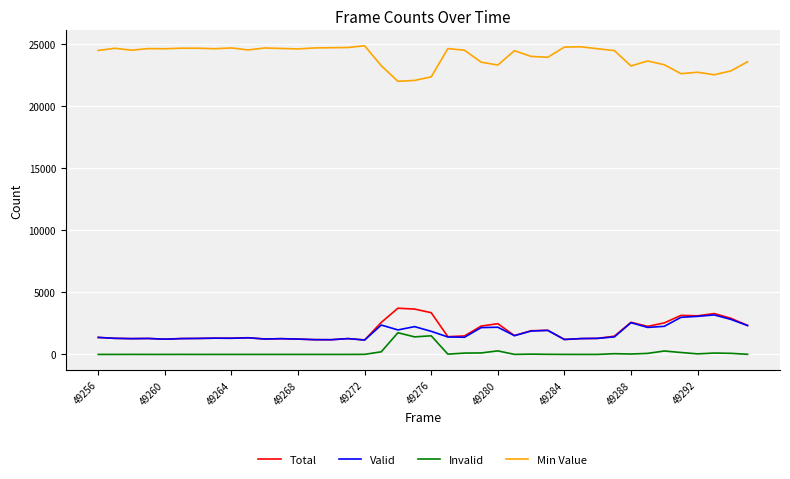

What is the maximum value shown in the chart?

24875